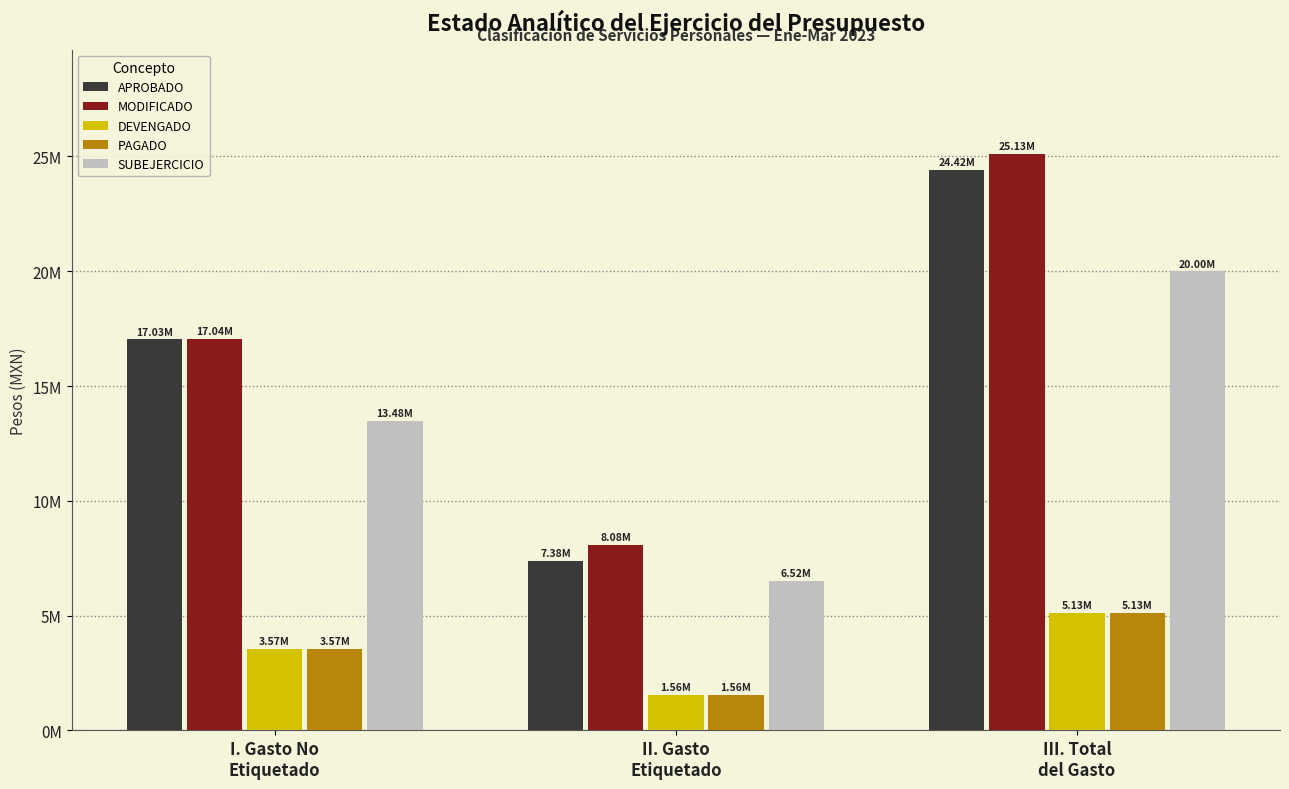

What is the sum of all DEVENGADO values?

10258665.0